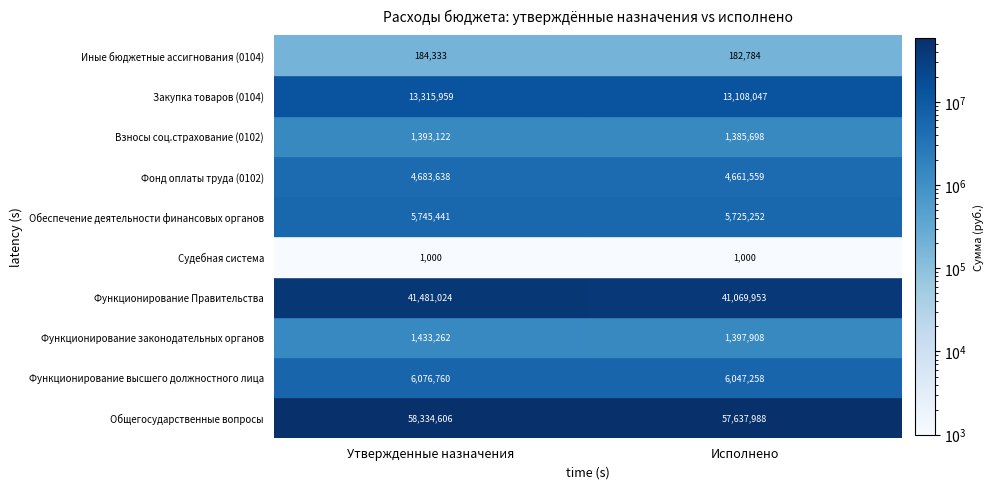

At which label is Обеспечение деятельности финансовых органов closest to 5735346?

Исполнено